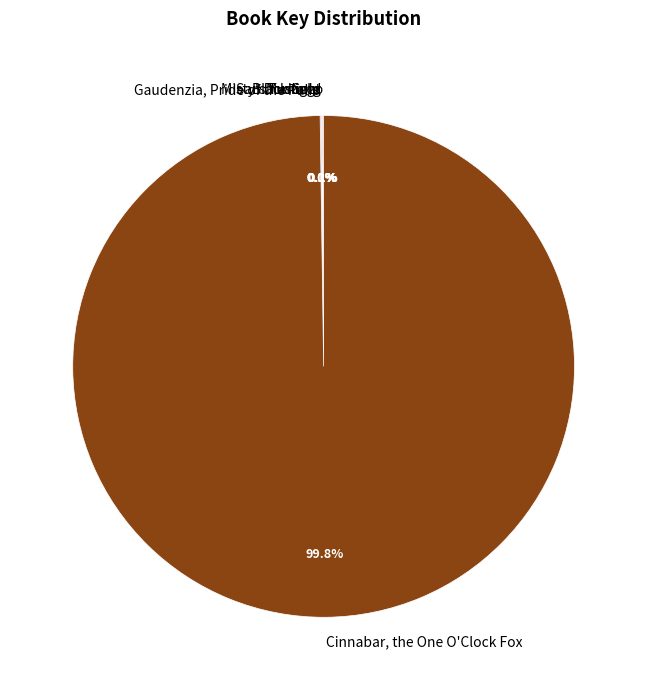

Does any single category account for the majority?

Yes